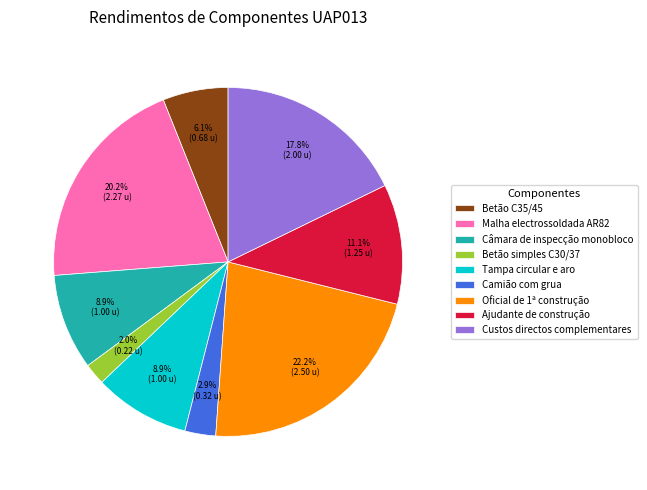

What percentage is NOT represented by Tampa circular e aro?

91.1%